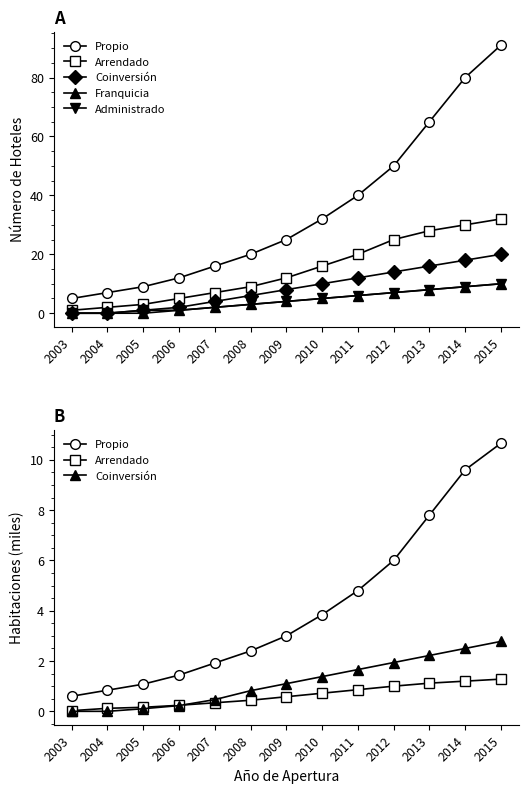

True or false: Arrendado has more than 2 interior local peaks.

False